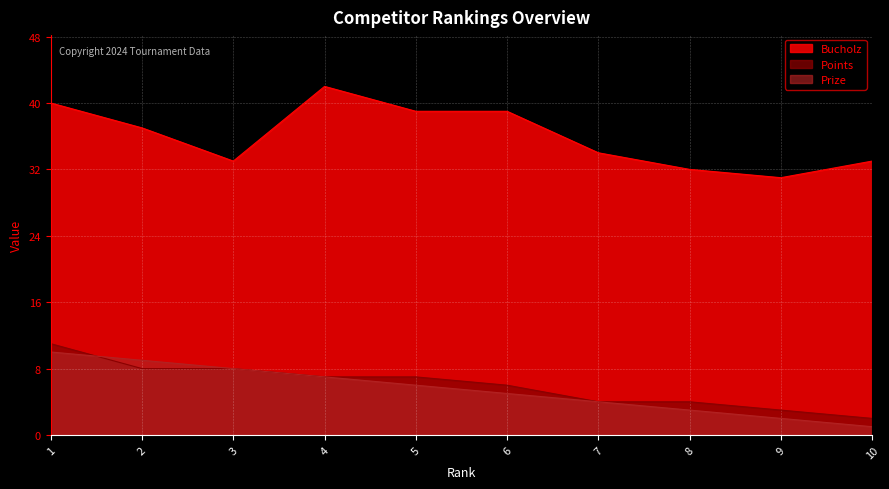

What is the average value of the Prize series?

6